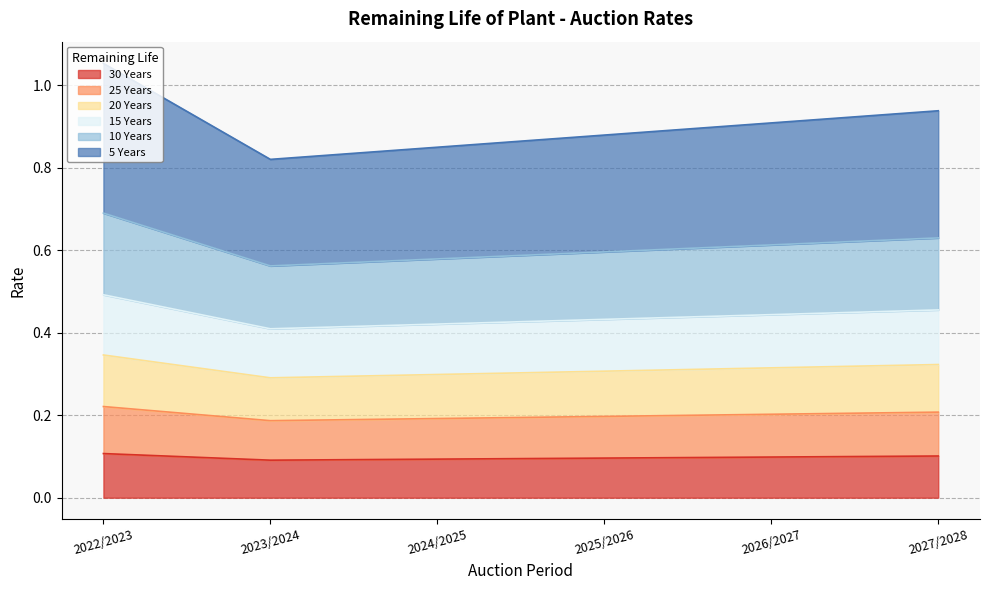

Where is 15 Years nearest to the value 0?

2023/2024